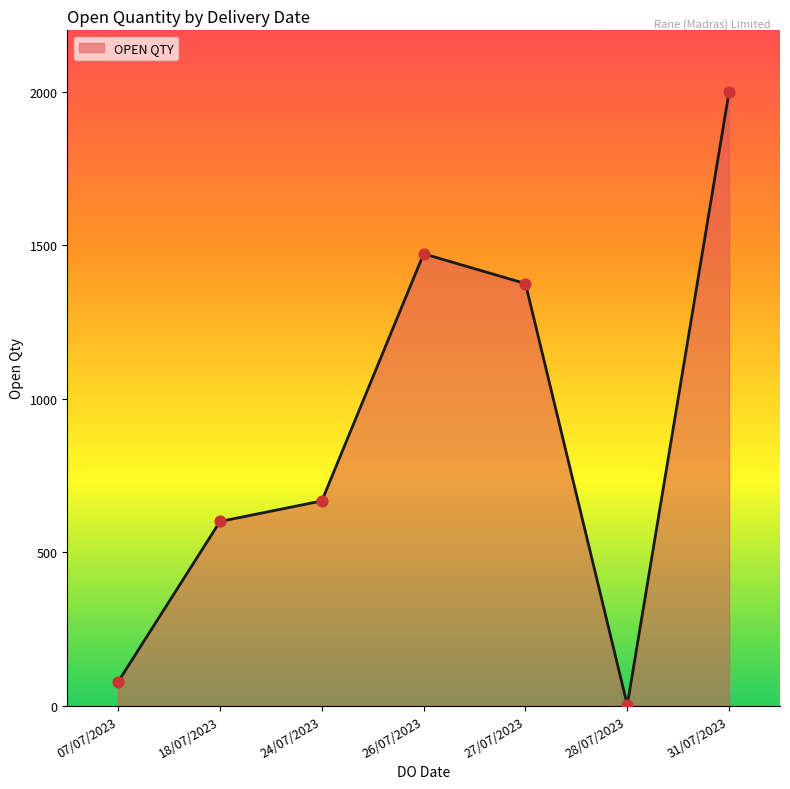

What is the change in value from 24/07/2023 to 26/07/2023?

+805